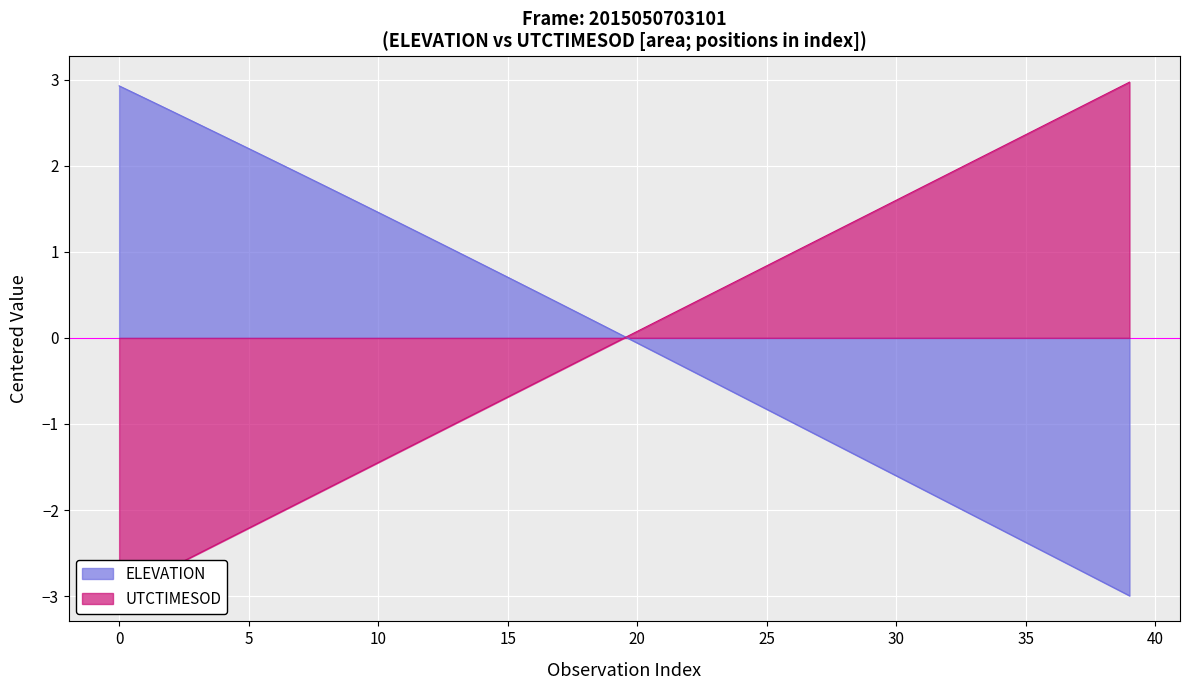

What is the smallest value displayed?

-3.0